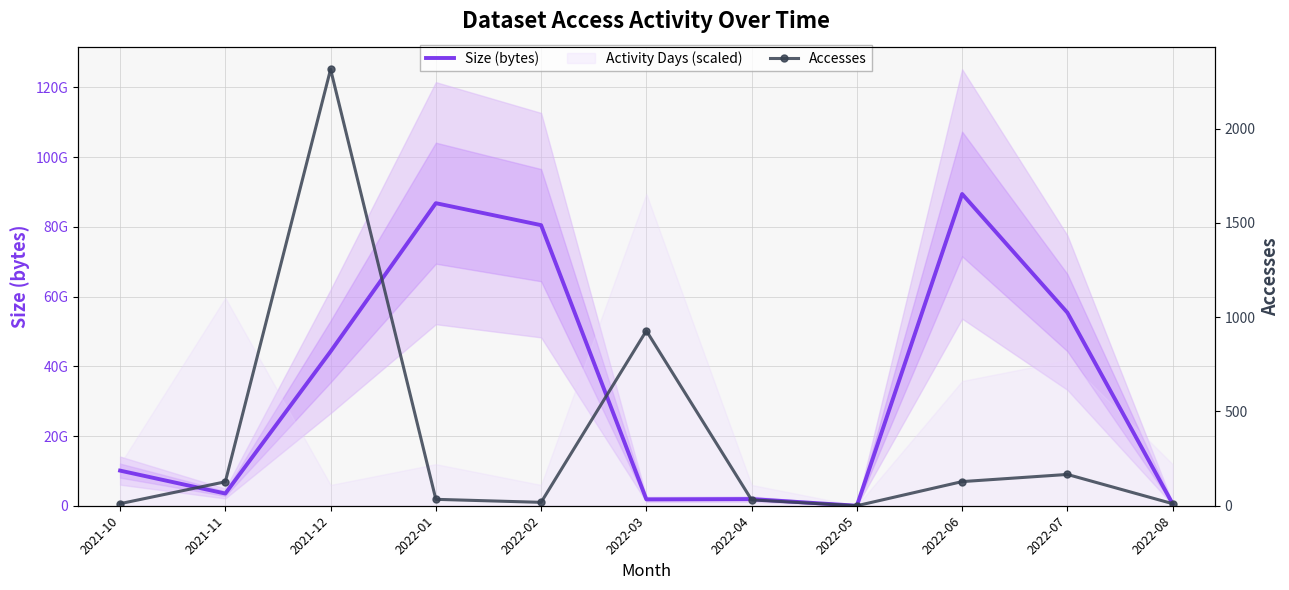

How many values in Accesses are above zero?

10